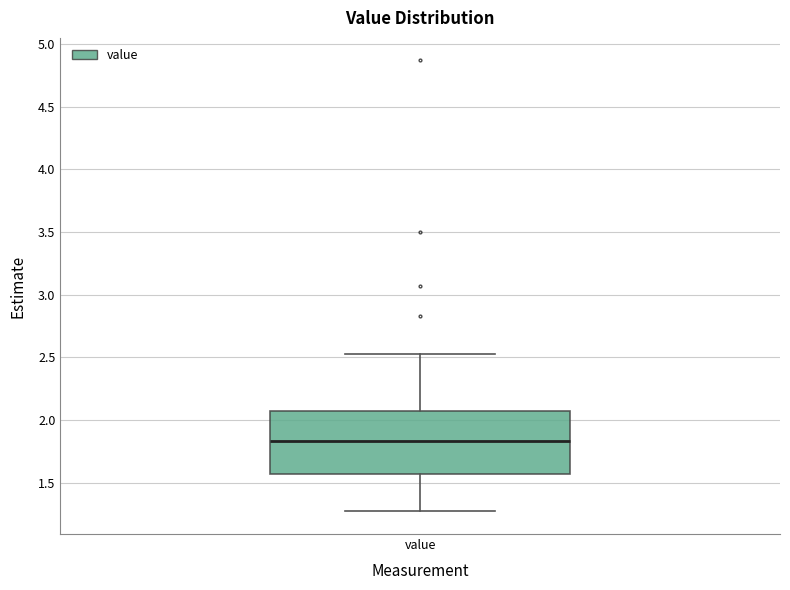

Read this box plot against the y-axis: the position of the median line, the range covered by the box, and the ends of both whiskers. The values are not printed on the chart, so give them approximately, as read against the axis.

median 1.85, box 1.55 to 2.05, whiskers 1.25 to 2.55